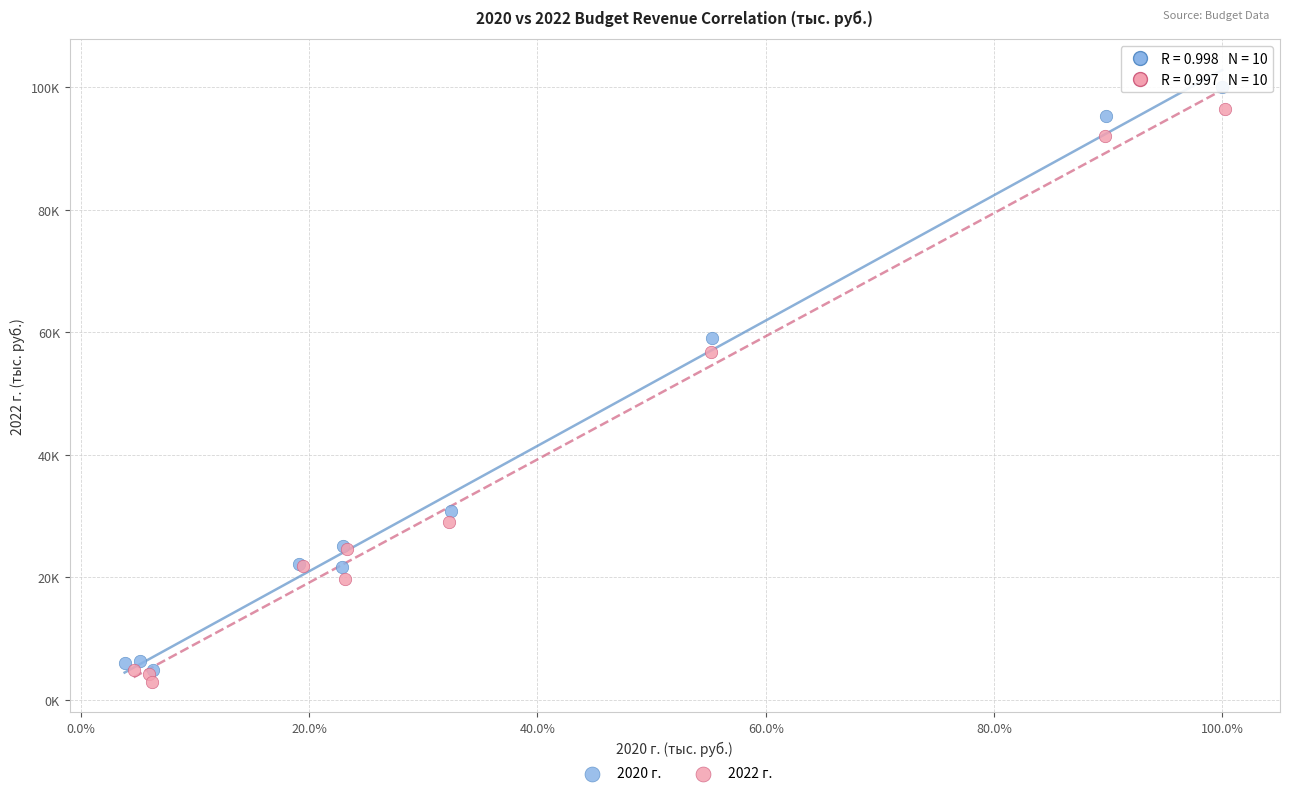

What are all the series names shown in the legend?

2020 г., 2022 г.